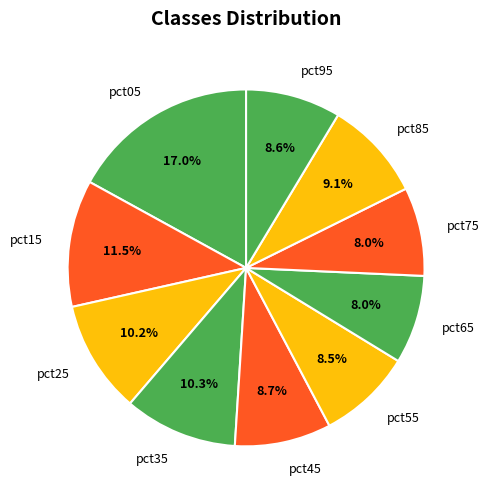

Which slice is the largest?

pct05